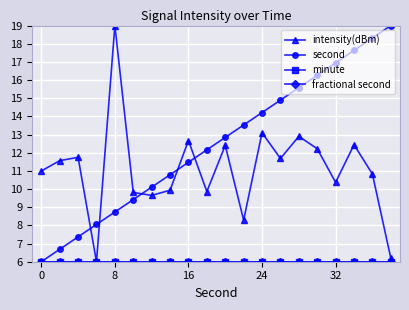

Reading left to right, what are all the values shown in this chart?

intensity(dBm): 11.0	11.6	11.7	6.0	19.0	9.8	9.7	9.9	12.7	9.9	12.4	8.3	13.1	11.7	12.9	12.2	10.4	12.4	10.8	6.2
second: 6.0	6.7	7.4	8.1	8.7	9.4	10.1	10.8	11.5	12.2	12.8	13.5	14.2	14.9	15.6	16.3	16.9	17.6	18.3	19.0
minute: 6.0	6.0	6.0	6.0	6.0	6.0	6.0	6.0	6.0	6.0	6.0	6.0	6.0	6.0	6.0	6.0	6.0	6.0	6.0	6.0
fractional second: 6.0	6.0	6.0	6.0	6.0	6.0	6.0	6.0	6.0	6.0	6.0	6.0	6.0	6.0	6.0	6.0	6.0	6.0	6.0	6.0